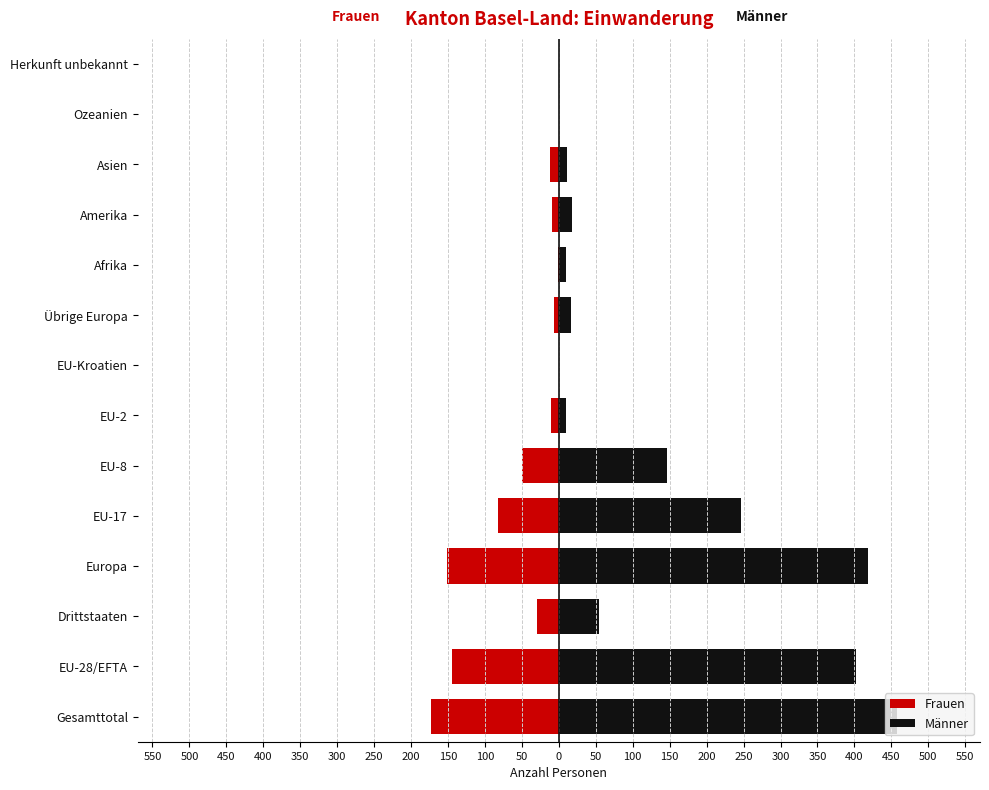

Between 100 and 50, which is larger?

100